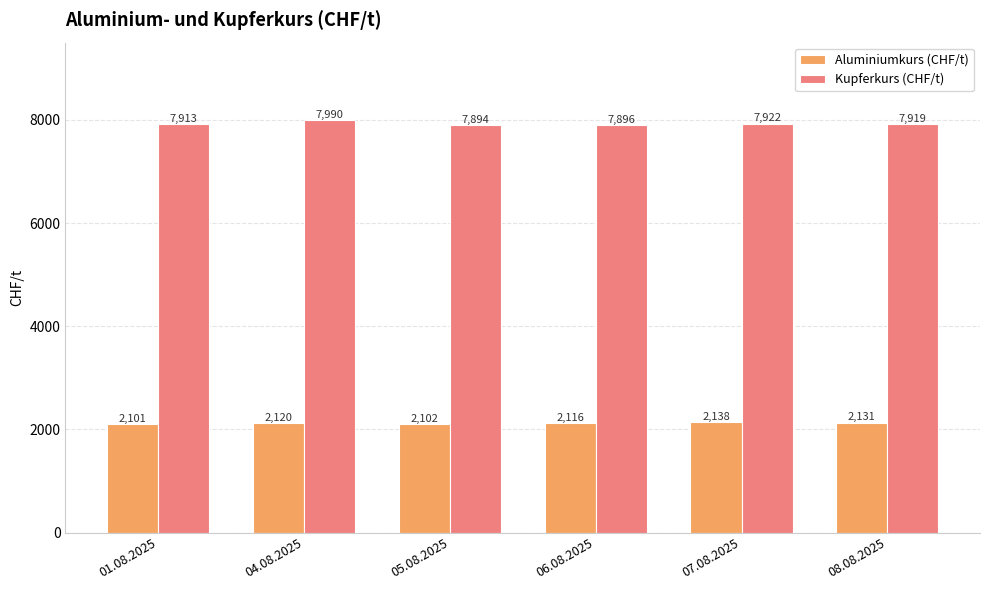

At which label does Kupferkurs (CHF/t) reach its peak?

04.08.2025